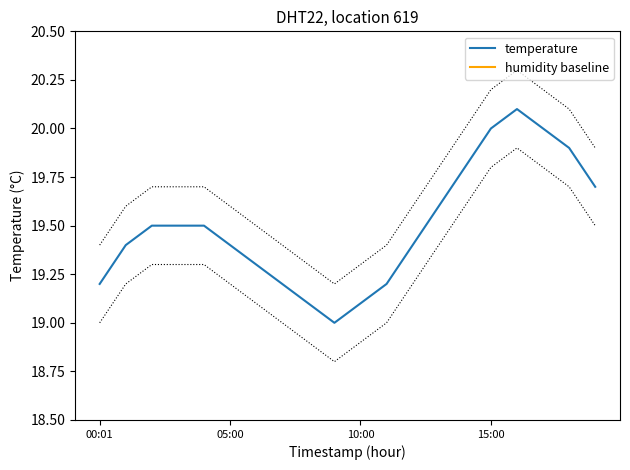

Is it true that humidity baseline equals 102.8 at 16?

False